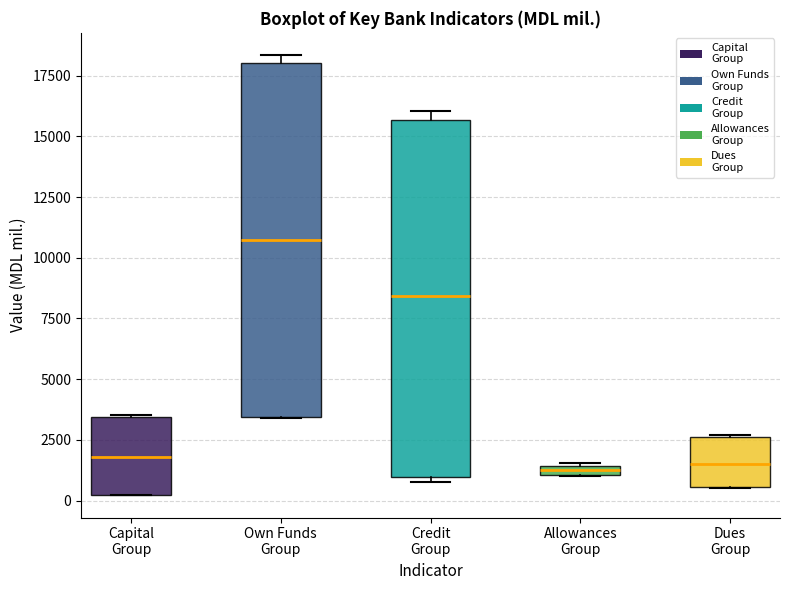

Which box has the highest median line?

Own Funds Group